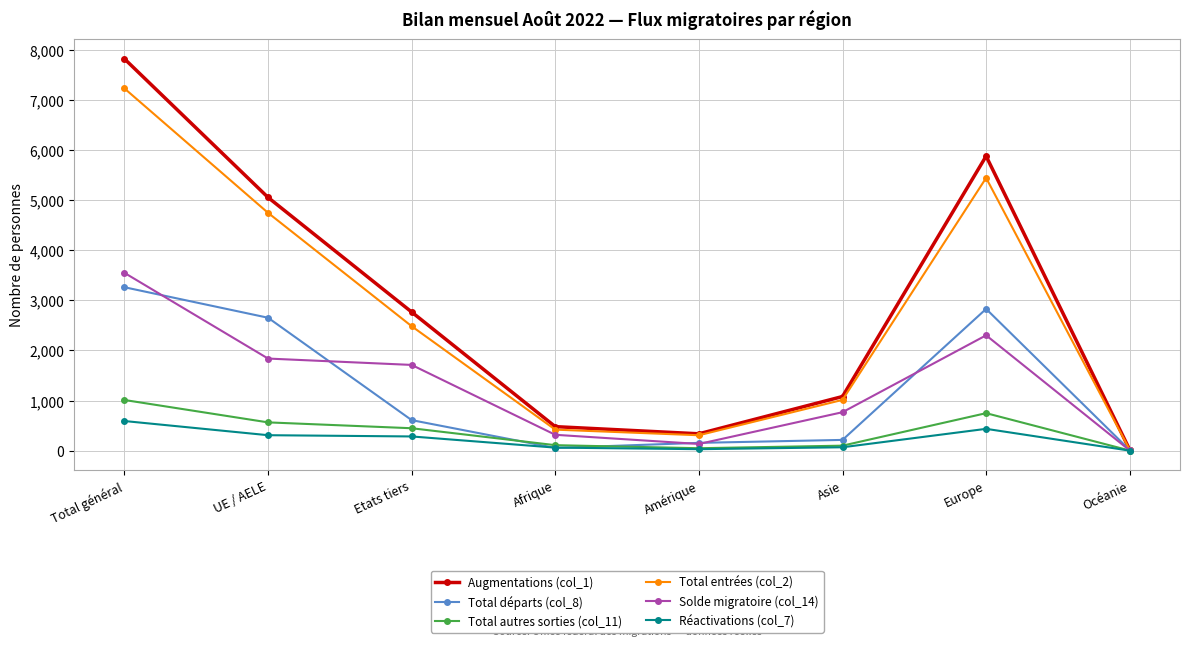

What position from the left is Total général?

1